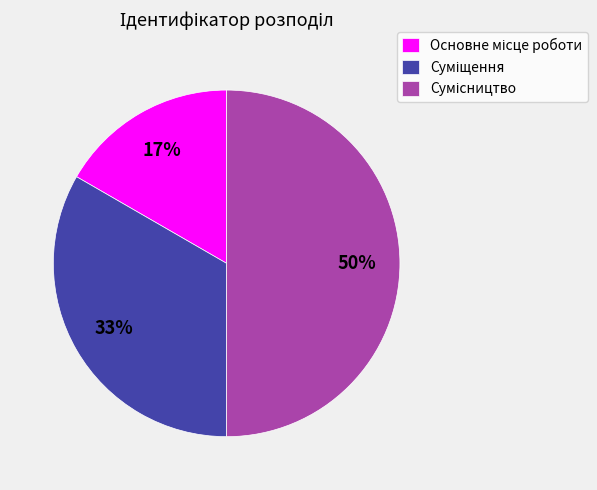

To the nearest percent, what is the difference between the largest and smallest slice percentages?

33%